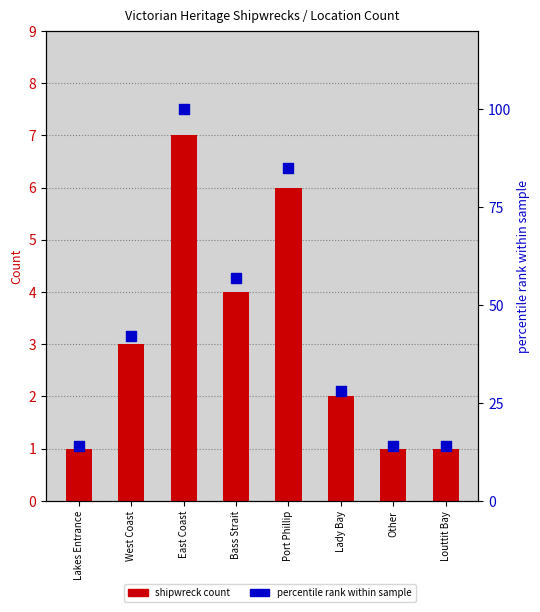

What are all the series names shown in the legend?

shipwreck count, percentile rank